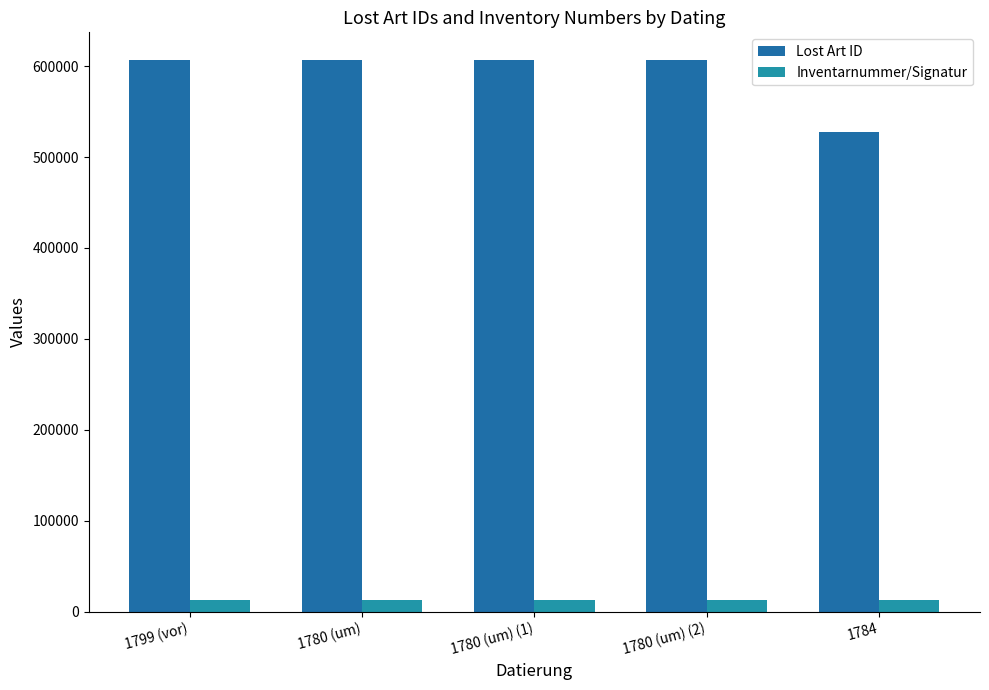

Rank the series by their average value, from lowest to highest.

Inventarnummer/Signatur, Lost Art ID